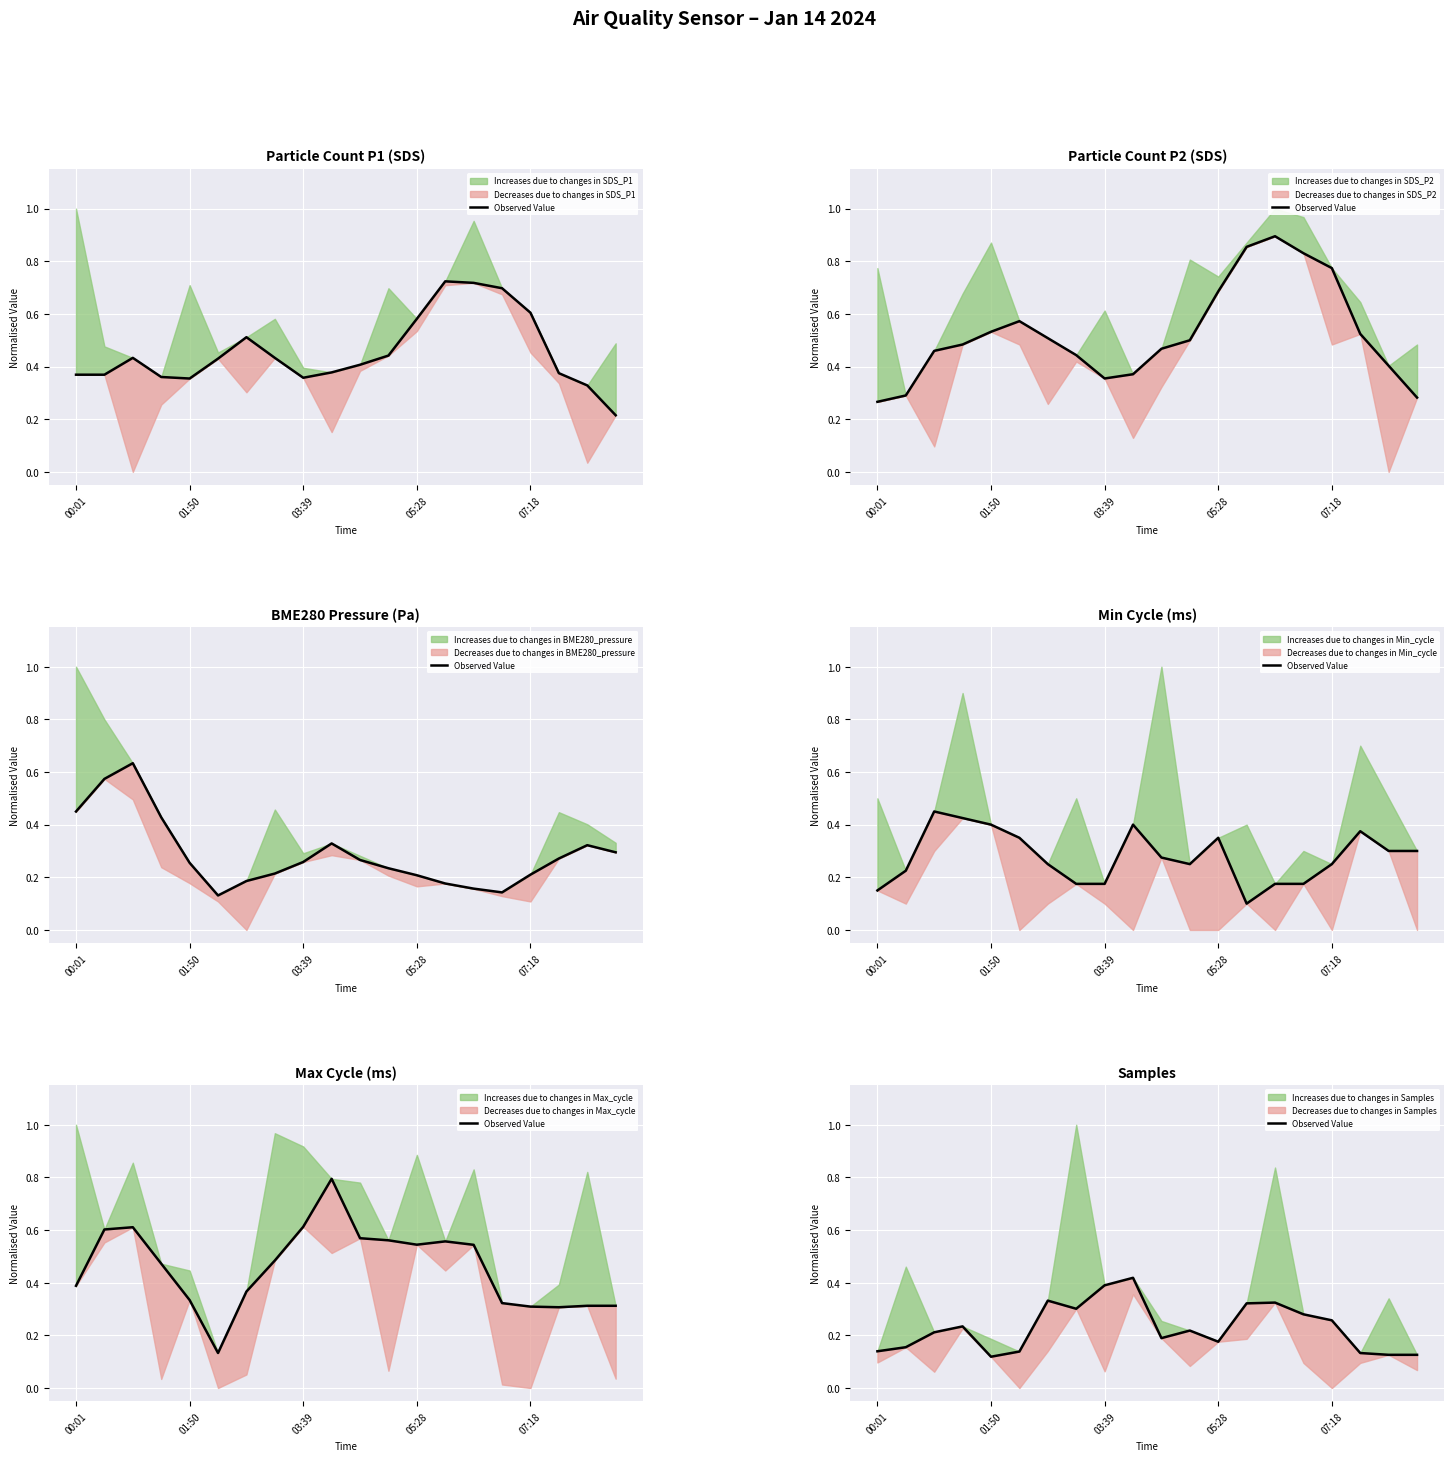

Is it true that the value at 01:50 is 0.3?

False